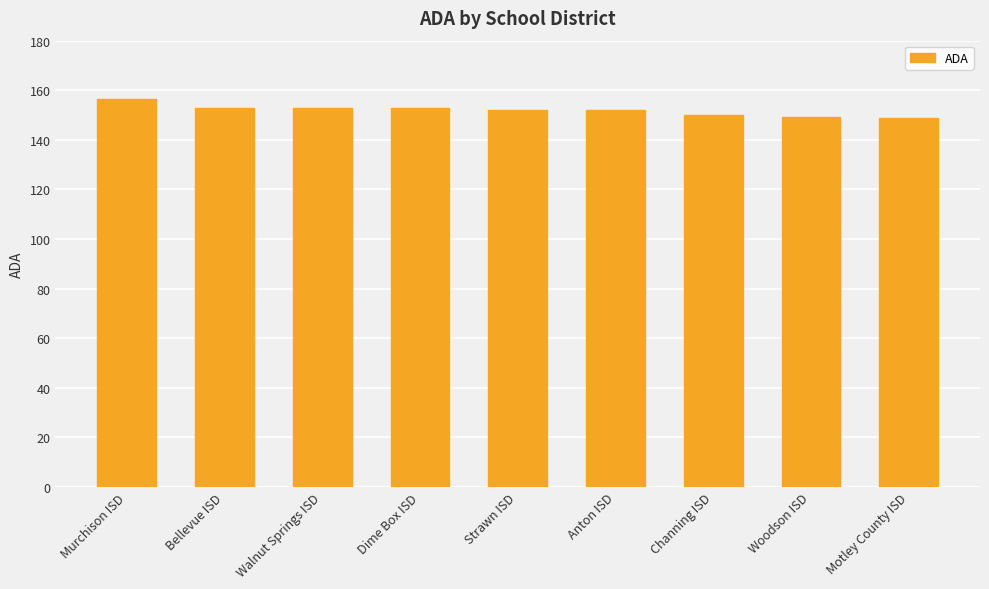

What position from the right is Dime Box ISD?

6